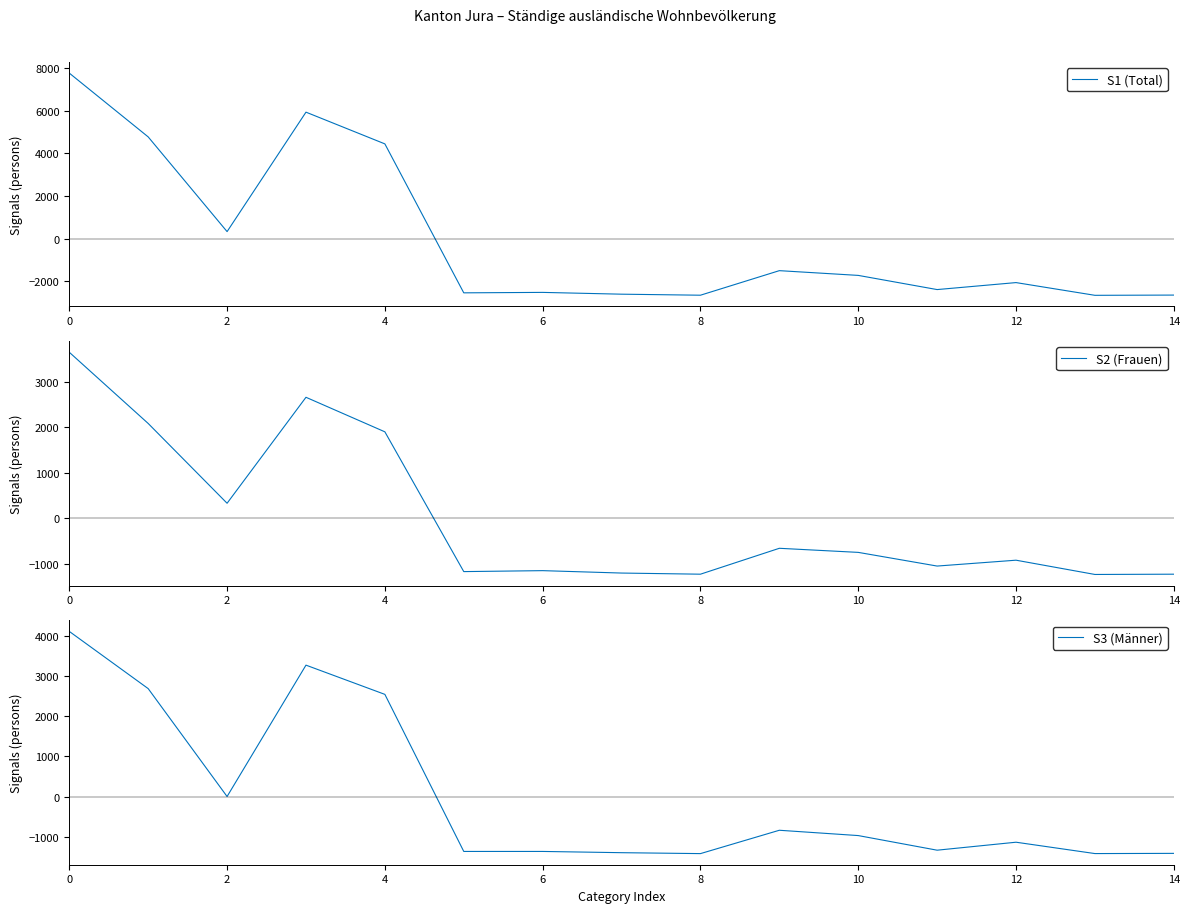

How many series are shown in this chart?

3